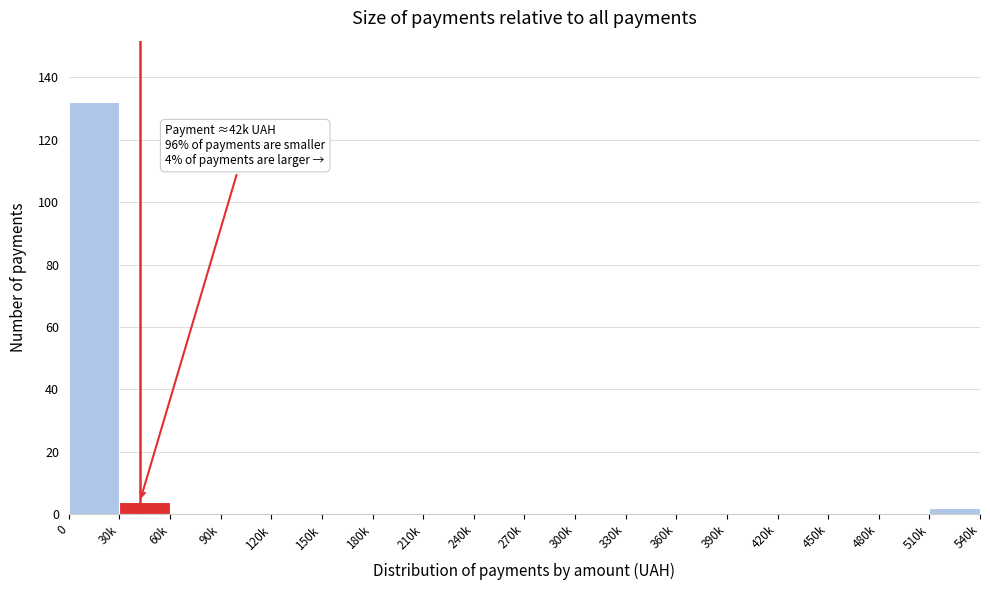

The chart shows a value of 2 at 510k. True or false?

True